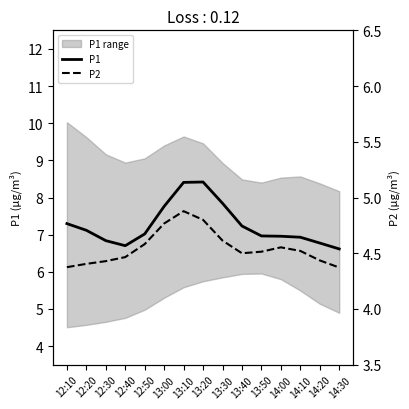

How many data points in P1 are less than 7?

7